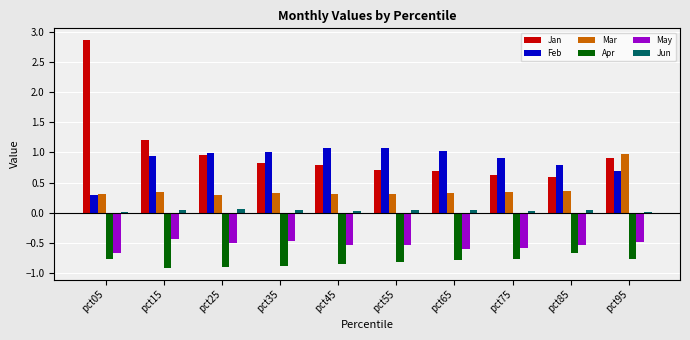

Are the bars grouped side by side (vs. stacked)?

Yes